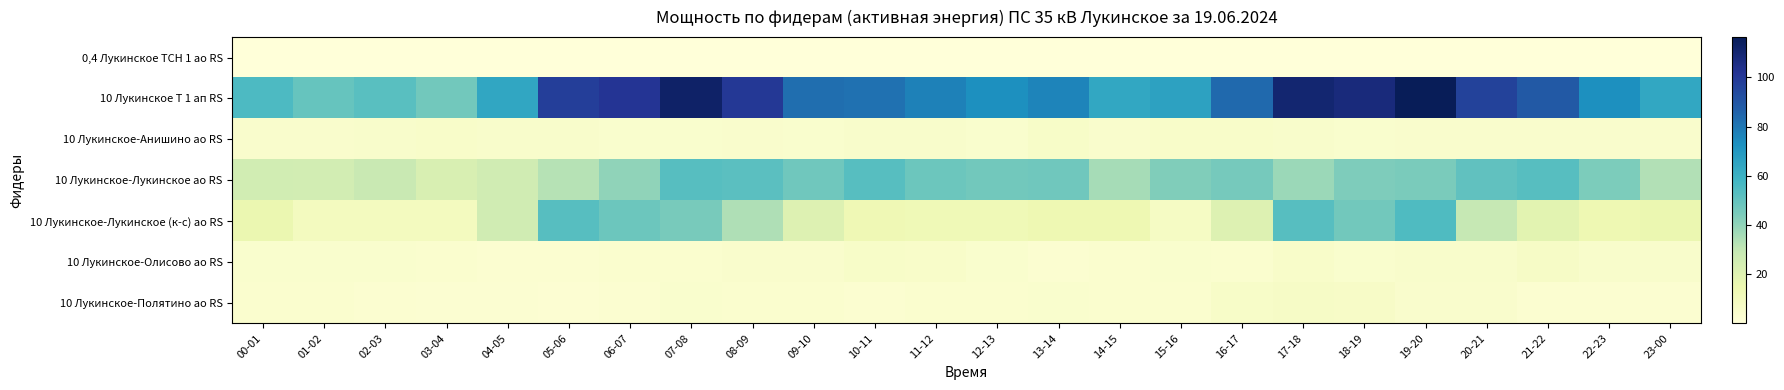

At how many categories does at least one series exceed 3?

24